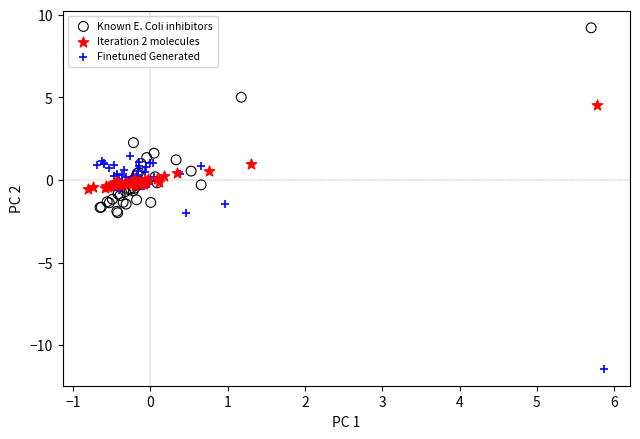

Which series has the largest Y range (max minus min)?

Finetuned Generated